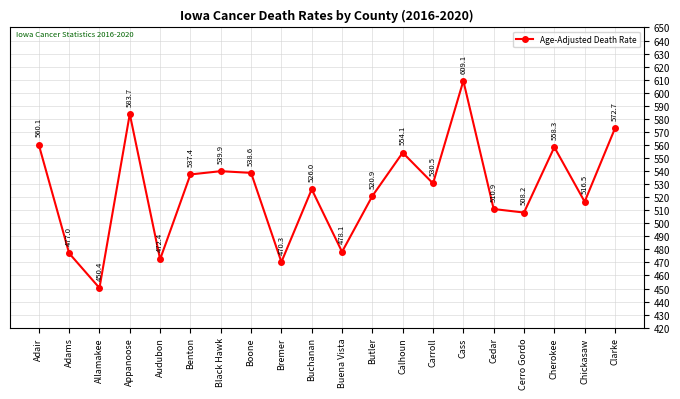

The chart shows a value of 754.0 at Adams. True or false?

False